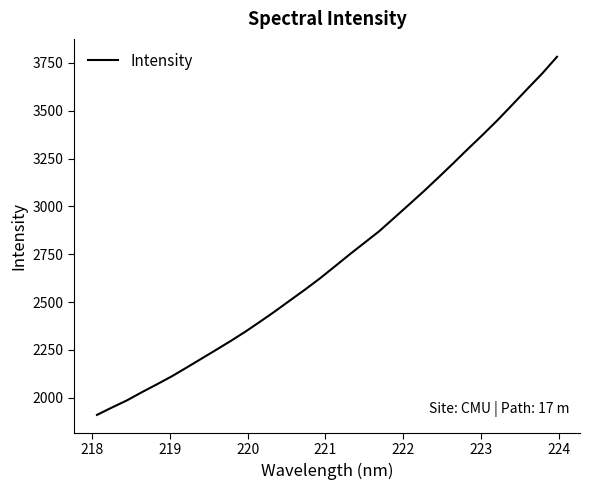

What is the minimum value shown in the chart?

1910.7